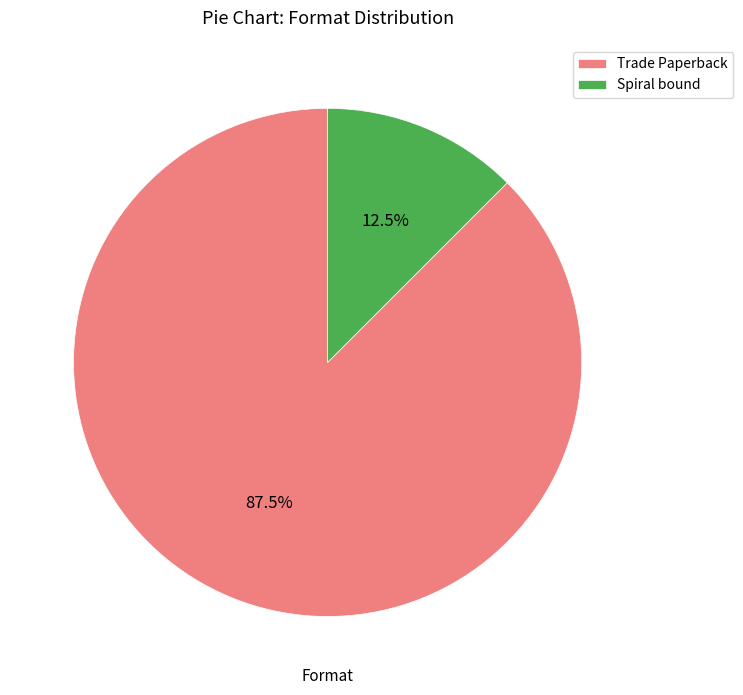

Combined, do Trade Paperback and Spiral bound account for over 50%?

Yes